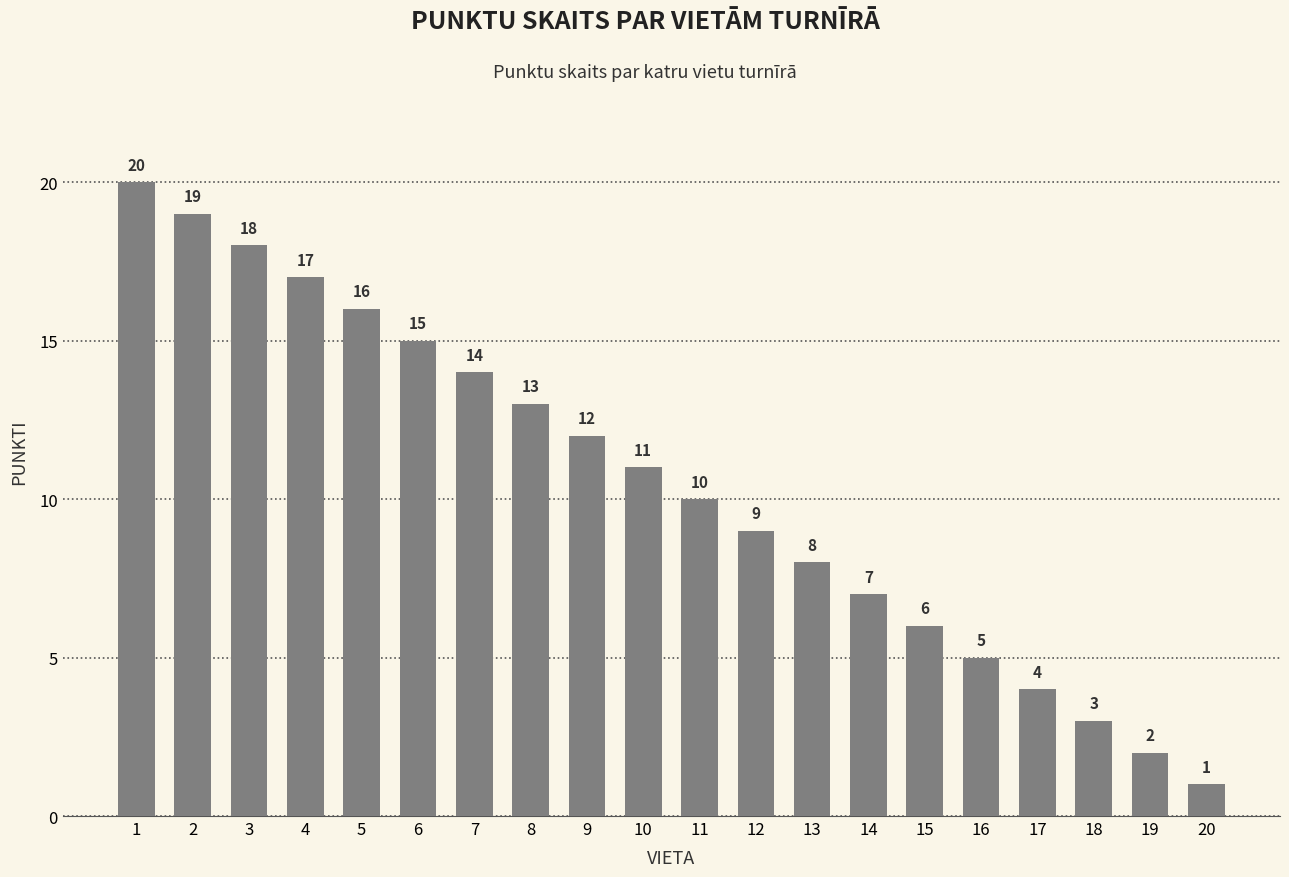

What is the change in value from 2 to 15?

-13